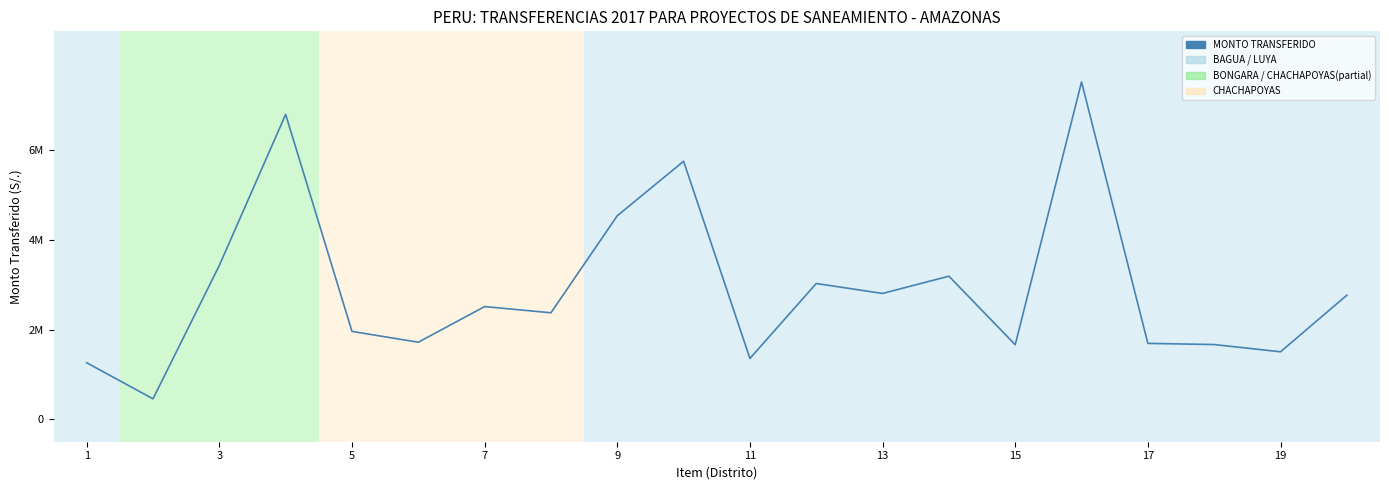

Does the chart have visible grid lines?

Yes